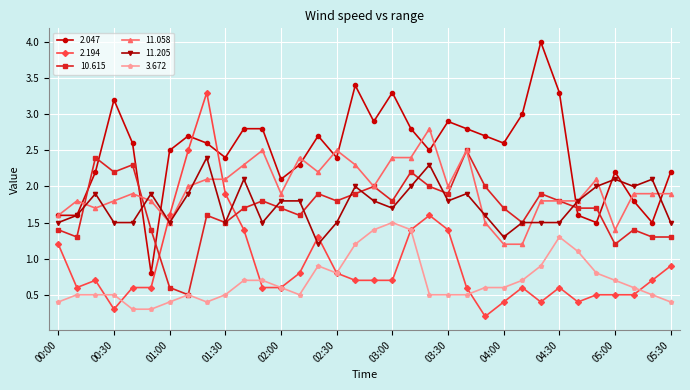

At how many categories does at least one series exceed 0?

34